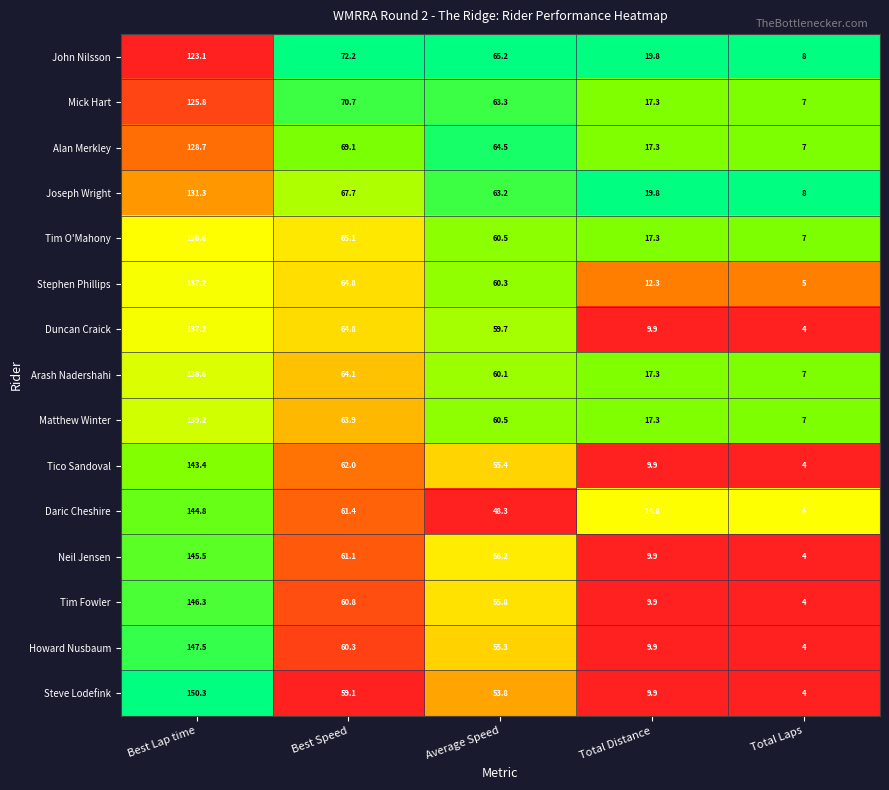

What is the sum of the Howard Nusbaum values at Average Speed and Total Laps?

59.3